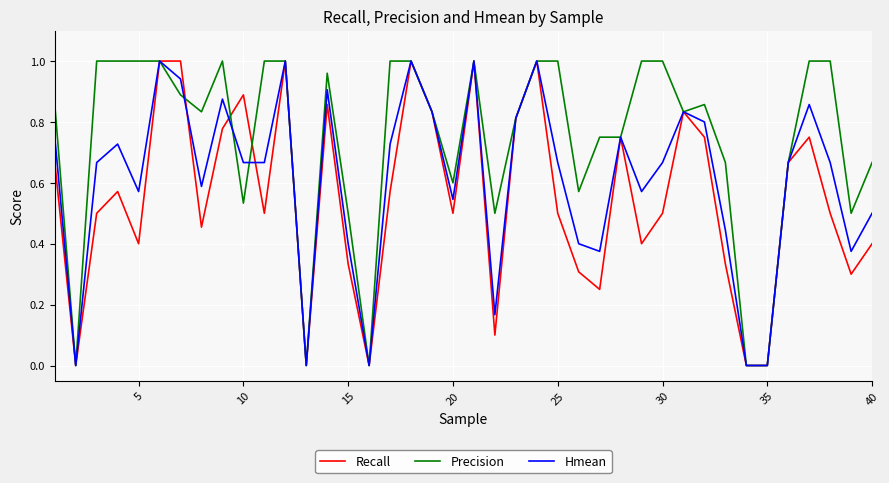

Which series has the largest total across all categories?

Precision